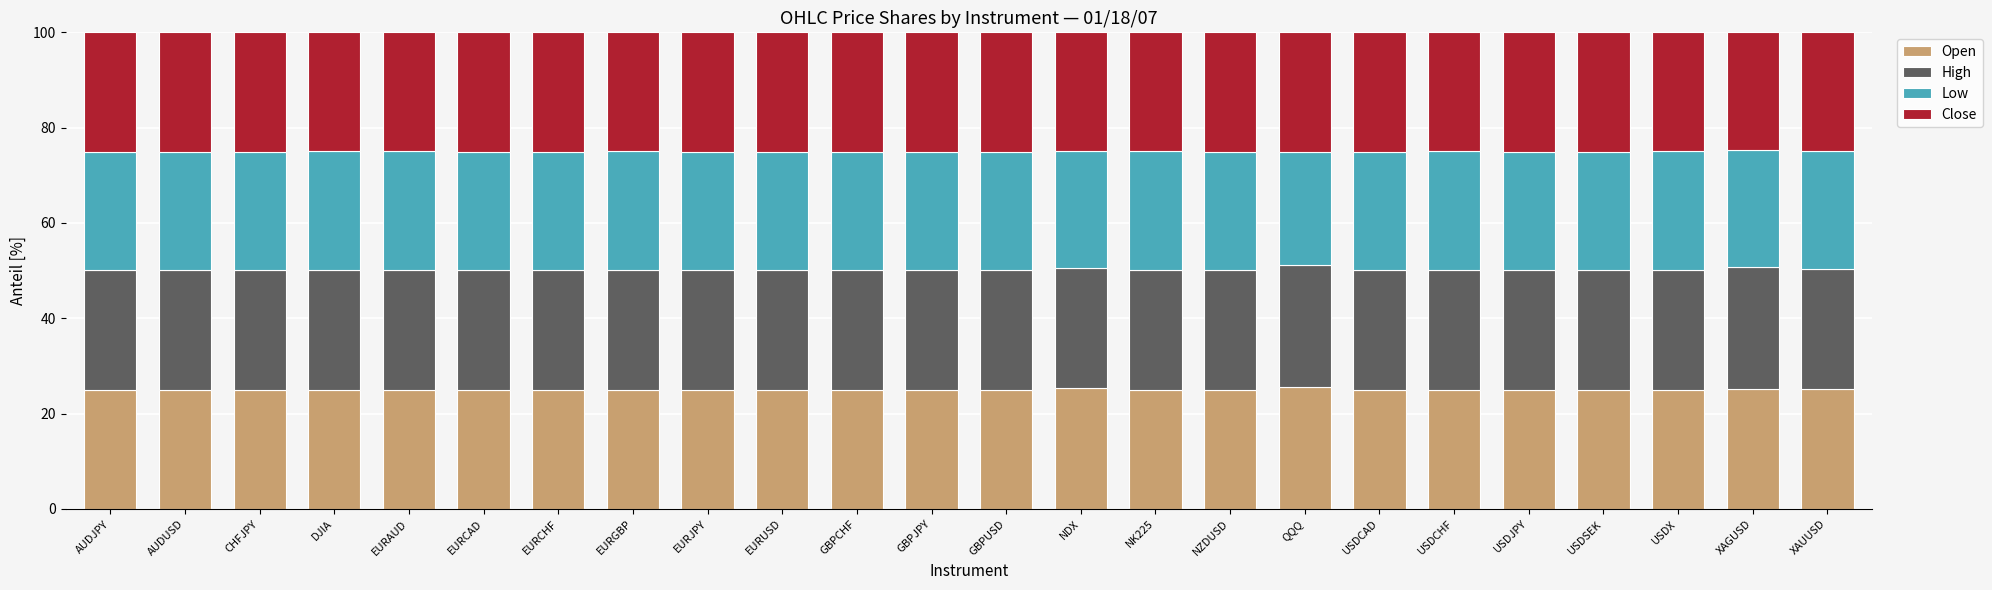

What is the total value across all series at USDJPY?

100.0